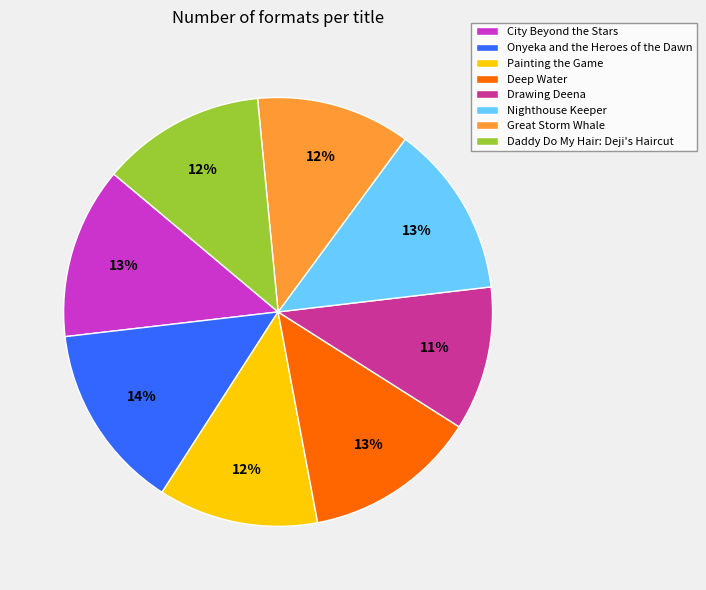

How many segments does this pie chart have?

8